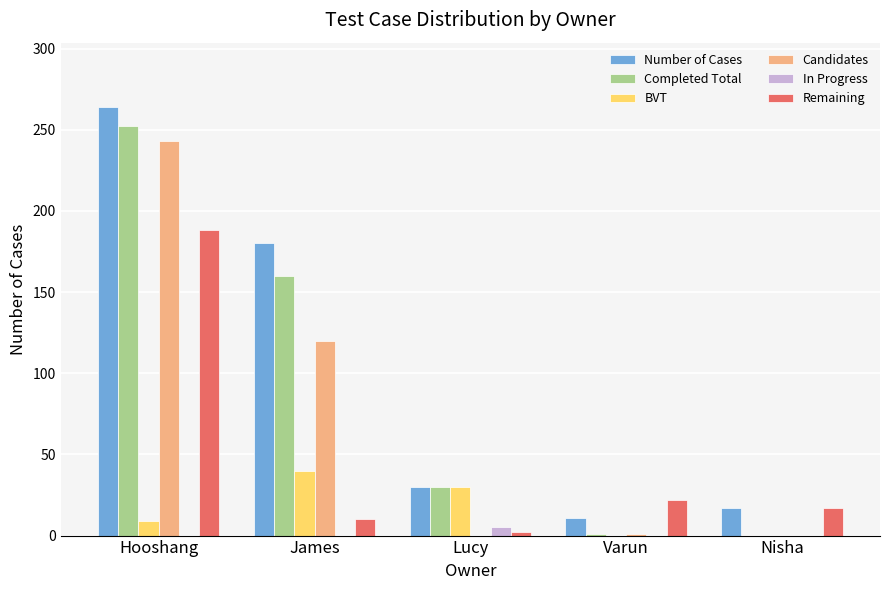

What is the total value across all series at Hooshang?

956